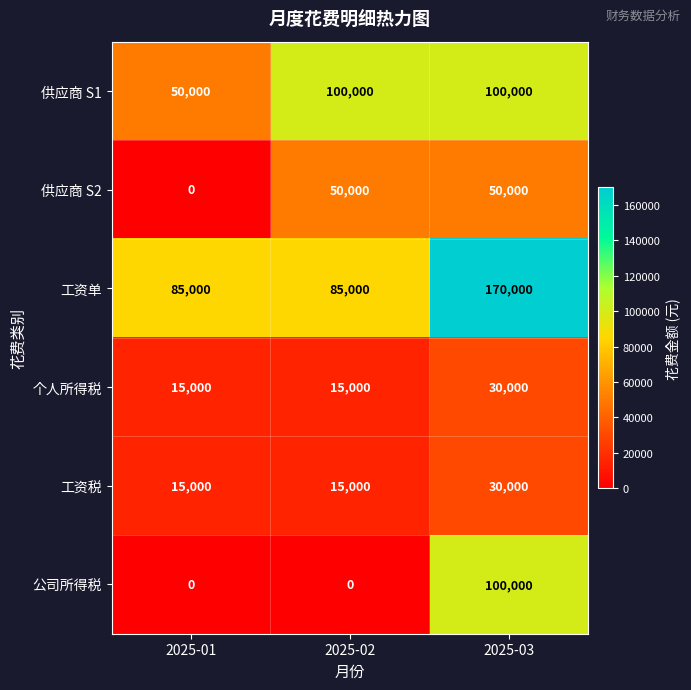

What is the total value across all series at 2025-02?

265000